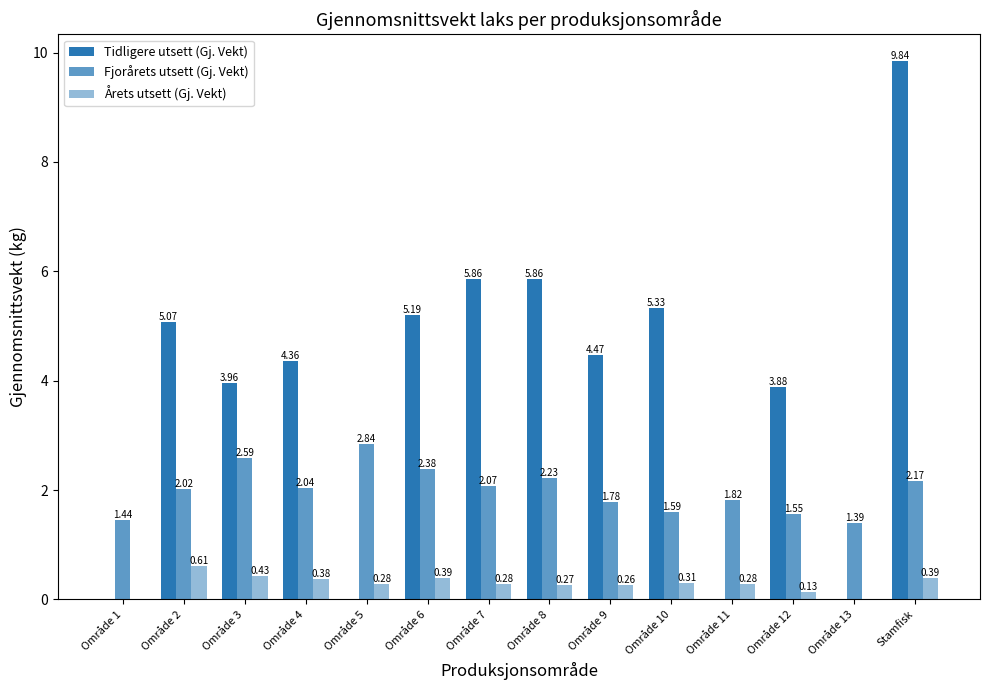

Reading left to right, what are all the values shown in this chart?

Tidligere utsett (Gj. Vekt): Område 1=0.0	Område 2=5.1	Område 3=4.0	Område 4=4.4	Område 5=0.0	Område 6=5.2	Område 7=5.9	Område 8=5.9	Område 9=4.5	Område 10=5.3	Område 11=0.0	Område 12=3.9	Område 13=0.0	Stamfisk=9.8
Fjorårets utsett (Gj. Vekt): Område 1=1.4	Område 2=2.0	Område 3=2.6	Område 4=2.0	Område 5=2.8	Område 6=2.4	Område 7=2.1	Område 8=2.2	Område 9=1.8	Område 10=1.6	Område 11=1.8	Område 12=1.6	Område 13=1.4	Stamfisk=2.2
Årets utsett (Gj. Vekt): Område 1=0.0	Område 2=0.6	Område 3=0.4	Område 4=0.4	Område 5=0.3	Område 6=0.4	Område 7=0.3	Område 8=0.3	Område 9=0.3	Område 10=0.3	Område 11=0.3	Område 12=0.1	Område 13=0.0	Stamfisk=0.4